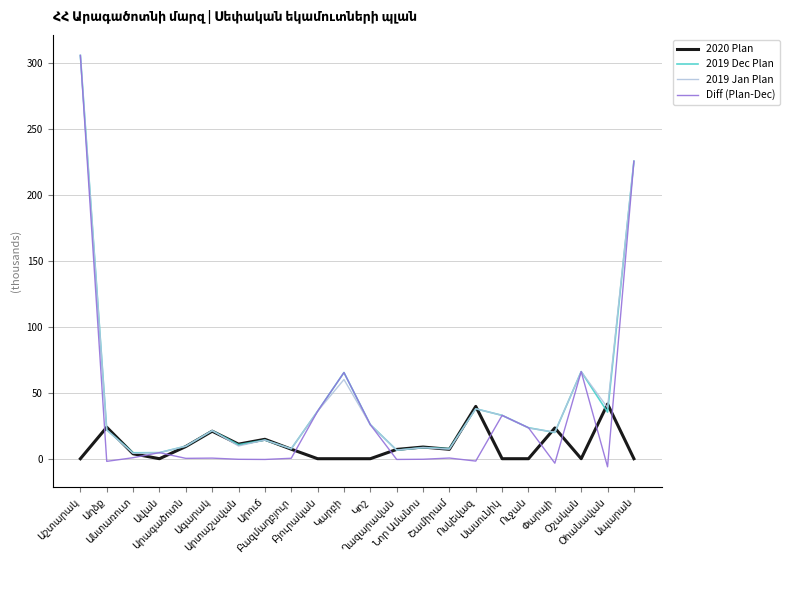

Which series has the widest spread of values?

Diff (Plan-Dec)